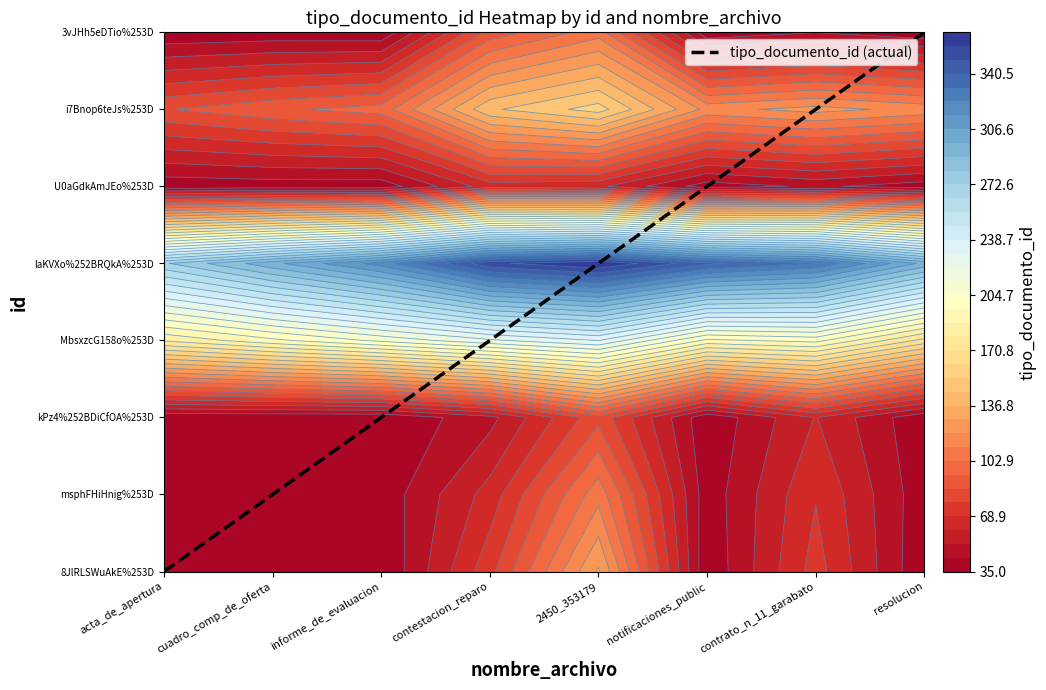

Rank the categories by value from highest to lowest.

resolucion, contrato_n_11_garabato, notificaciones_public, 2450_353179, contestacion_reparo, informe_de_evaluacion, cuadro_comp_de_oferta, acta_de_apertura